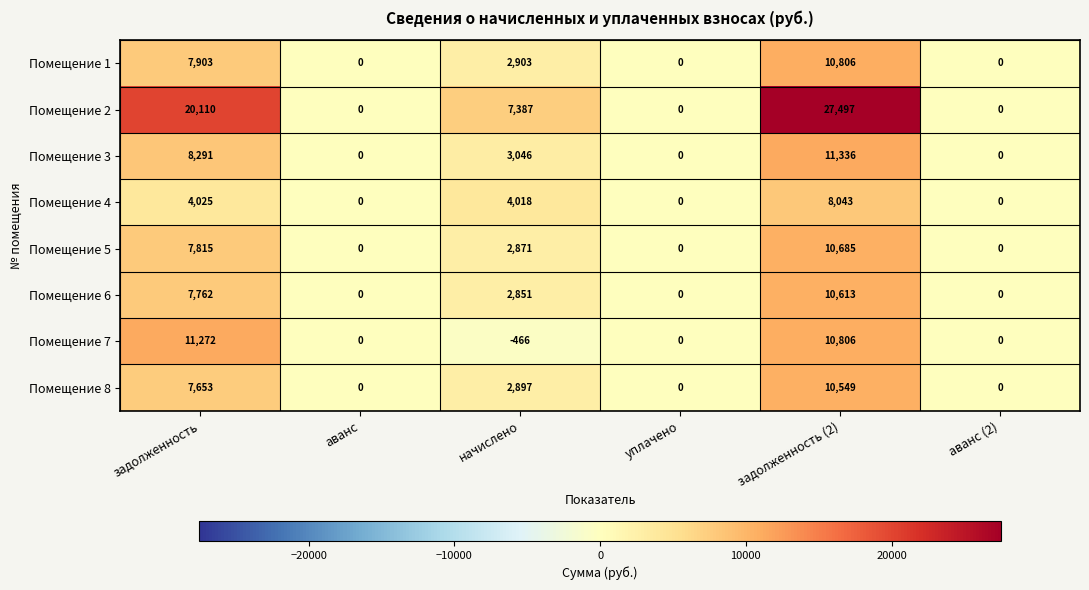

Which category has the highest value across all series?

задолженность (2)